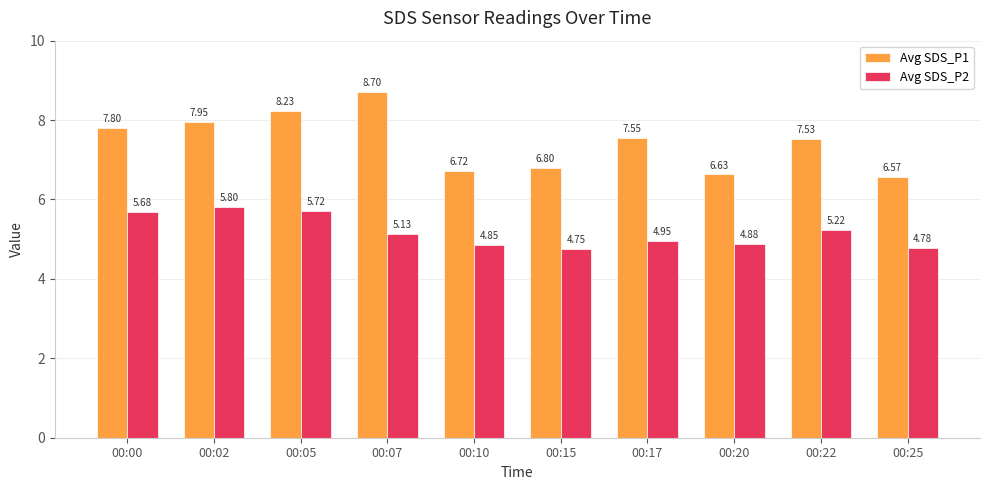

At how many categories does at least one series exceed 6?

10